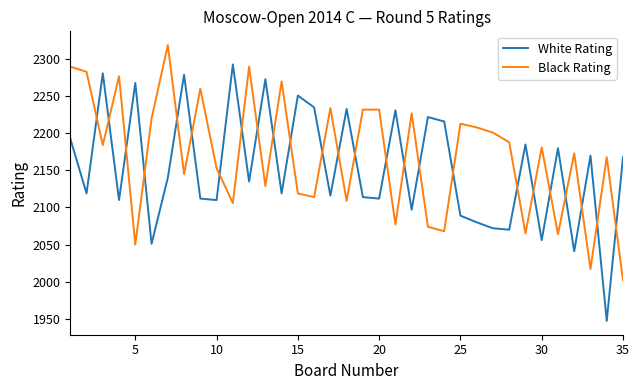

What is the maximum value for White Rating?

2293